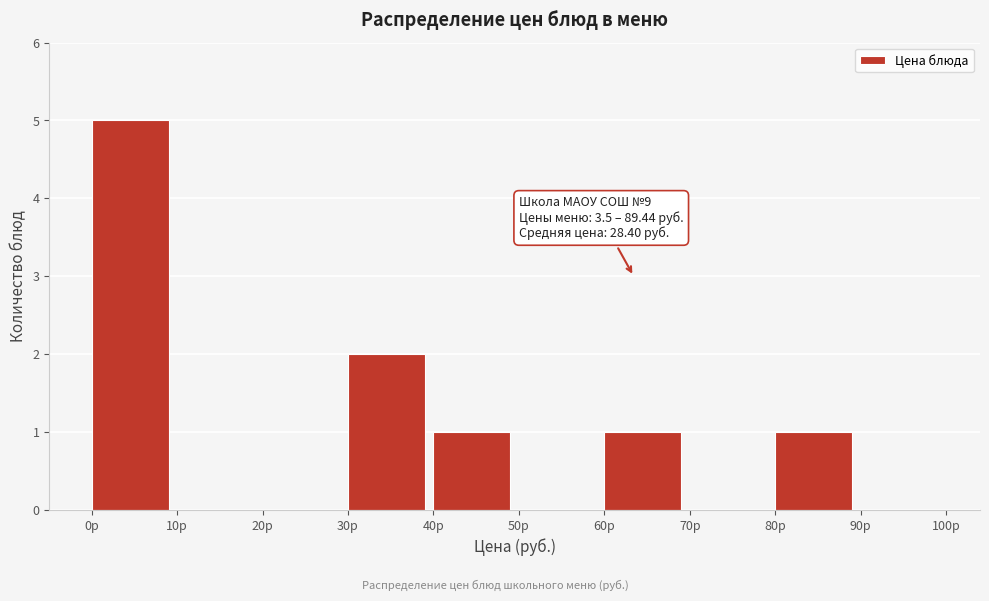

Which range on the x-axis has the tallest bar?

0 to 10